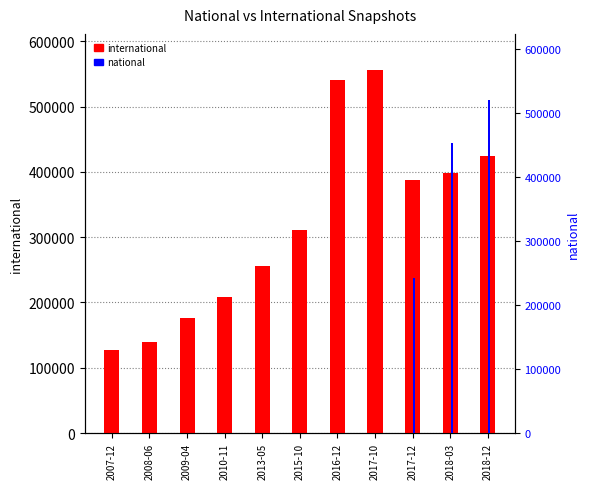

What is the spread (max minus min) of values at 2017-10?

555755